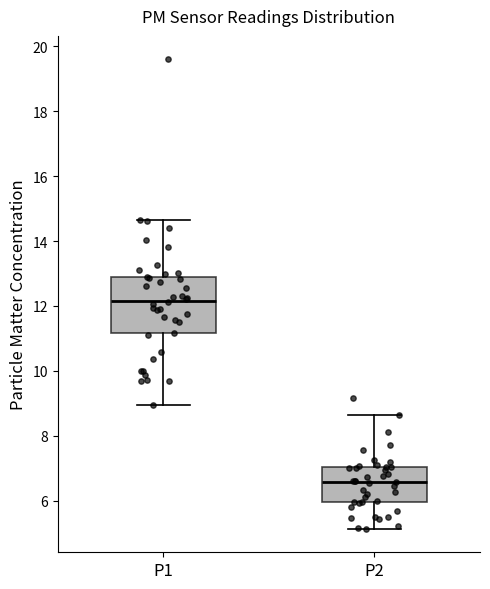

Which box is the tallest, from its lower edge to its upper edge?

P1